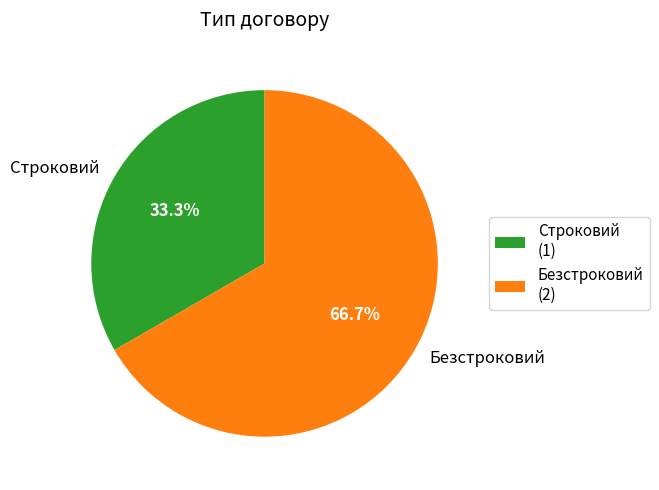

What is the ratio of the value at Строковий to the value at Безстроковий?

0.5